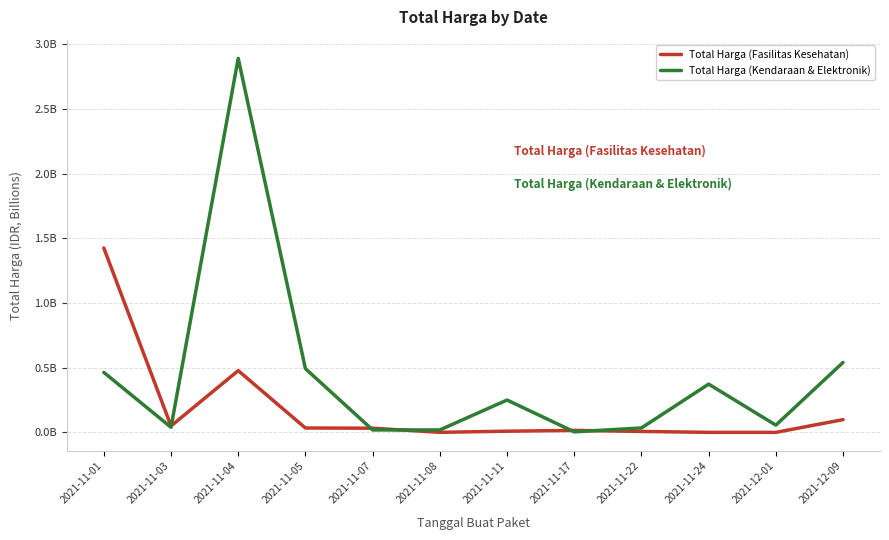

At 2021-11-05, list the series in order from largest to smallest.

Total Harga (Kendaraan & Elektronik), Total Harga (Fasilitas Kesehatan)